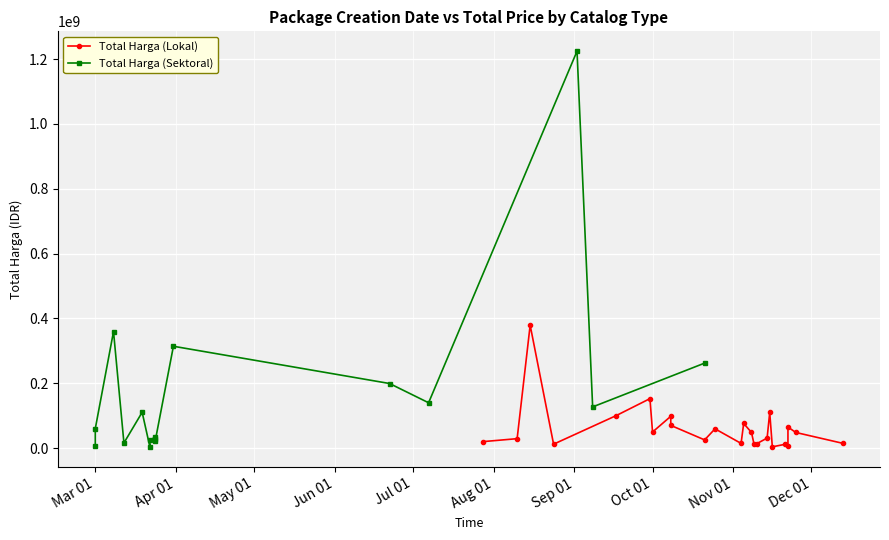

What is the maximum value shown in the chart?

1224682000